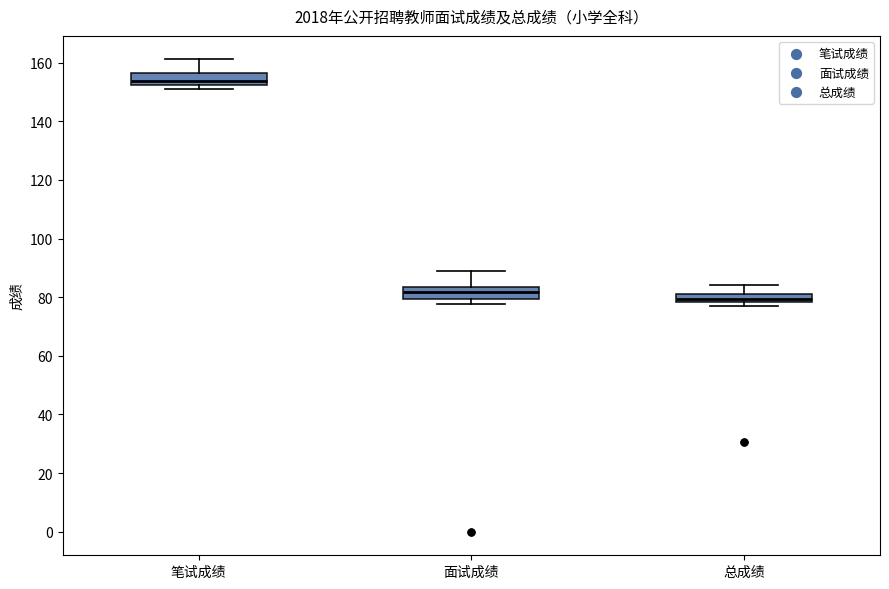

Which box's median line is the highest?

笔试成绩